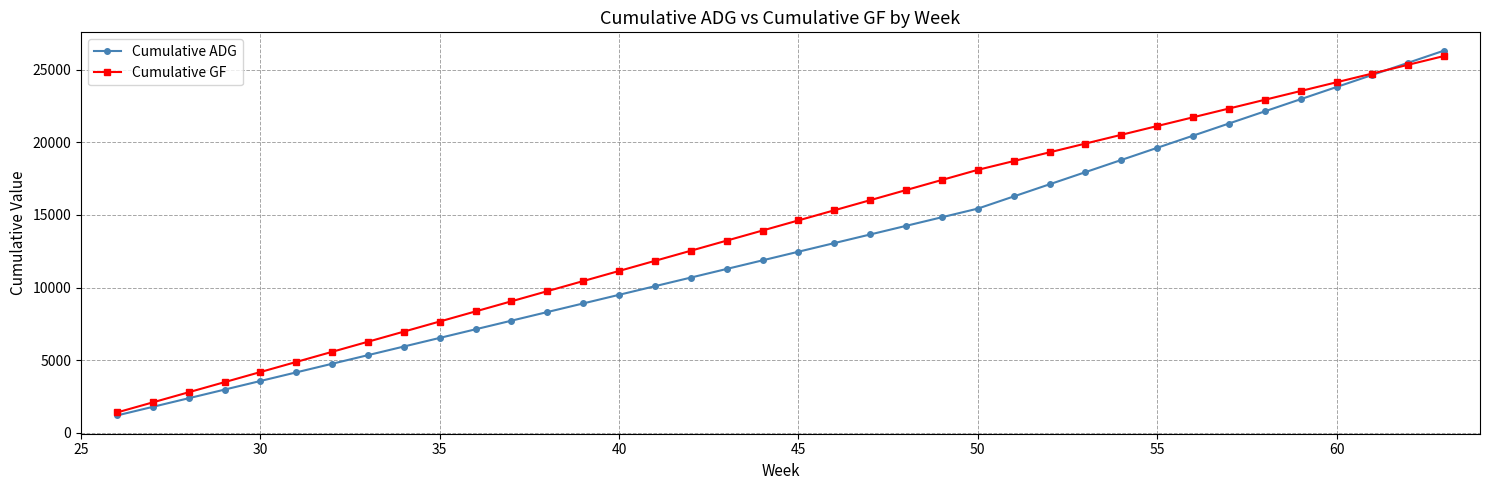

How many categories are shown in the chart?

38